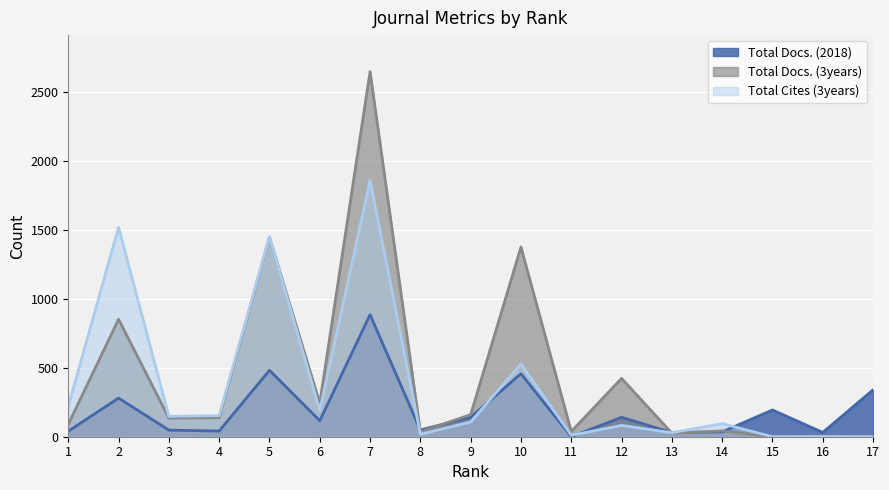

What is the average value of the Total Docs. (3years) series?

450